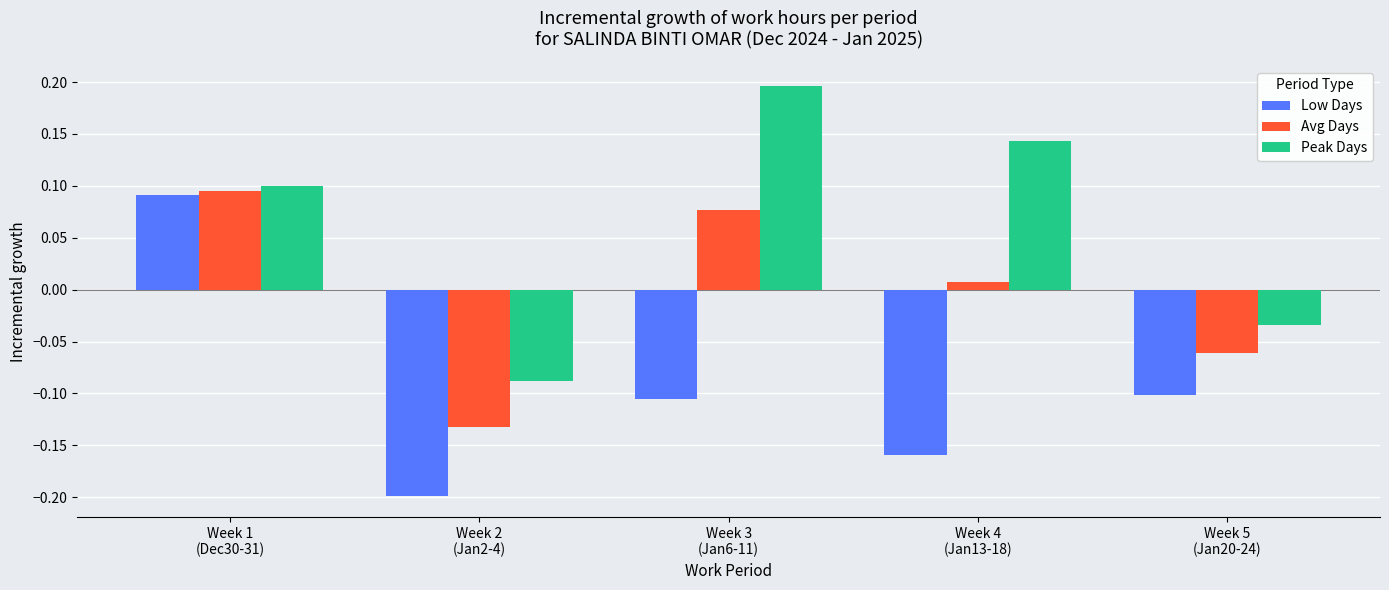

List the series in order of their overall mean, lowest first.

Low Days, Avg Days, Peak Days